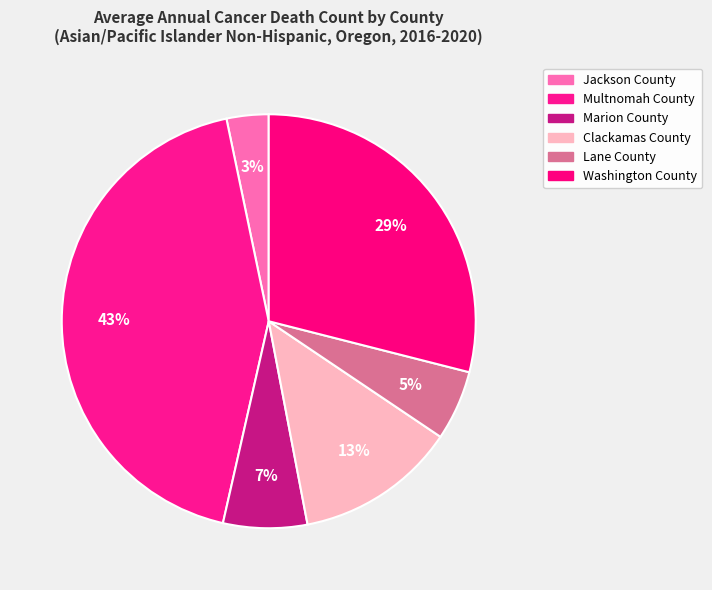

Count the number of slices in the pie.

6